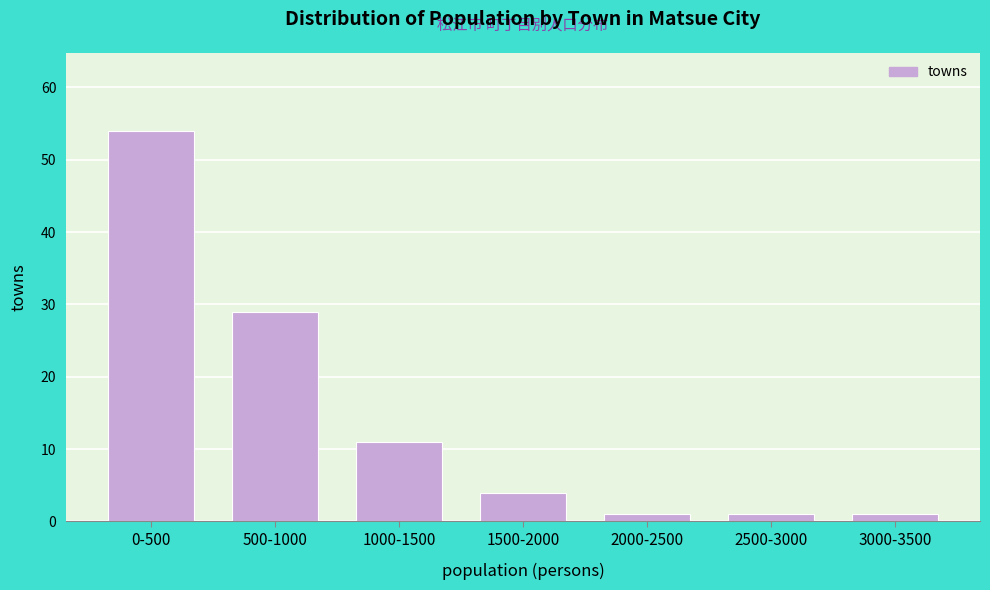

Reading left to right, transcribe all the data shown in this chart.

0-500=54	500-1000=29	1000-1500=11	1500-2000=4	2000-2500=1	2500-3000=1	3000-3500=1